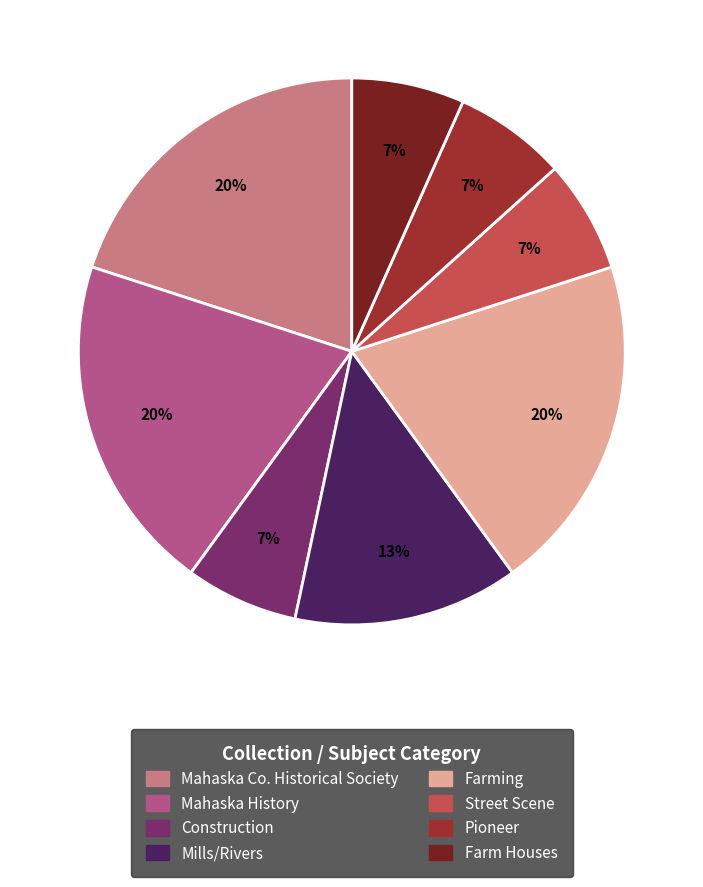

Is there any slice that represents more than half of the pie?

No